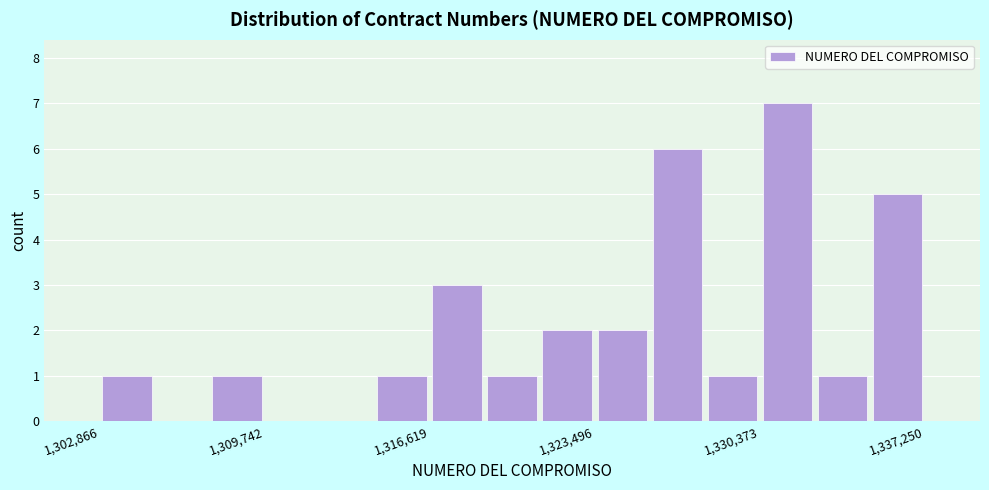

Read against the x-axis, roughly where is the centre of the tallest bar?

1332000